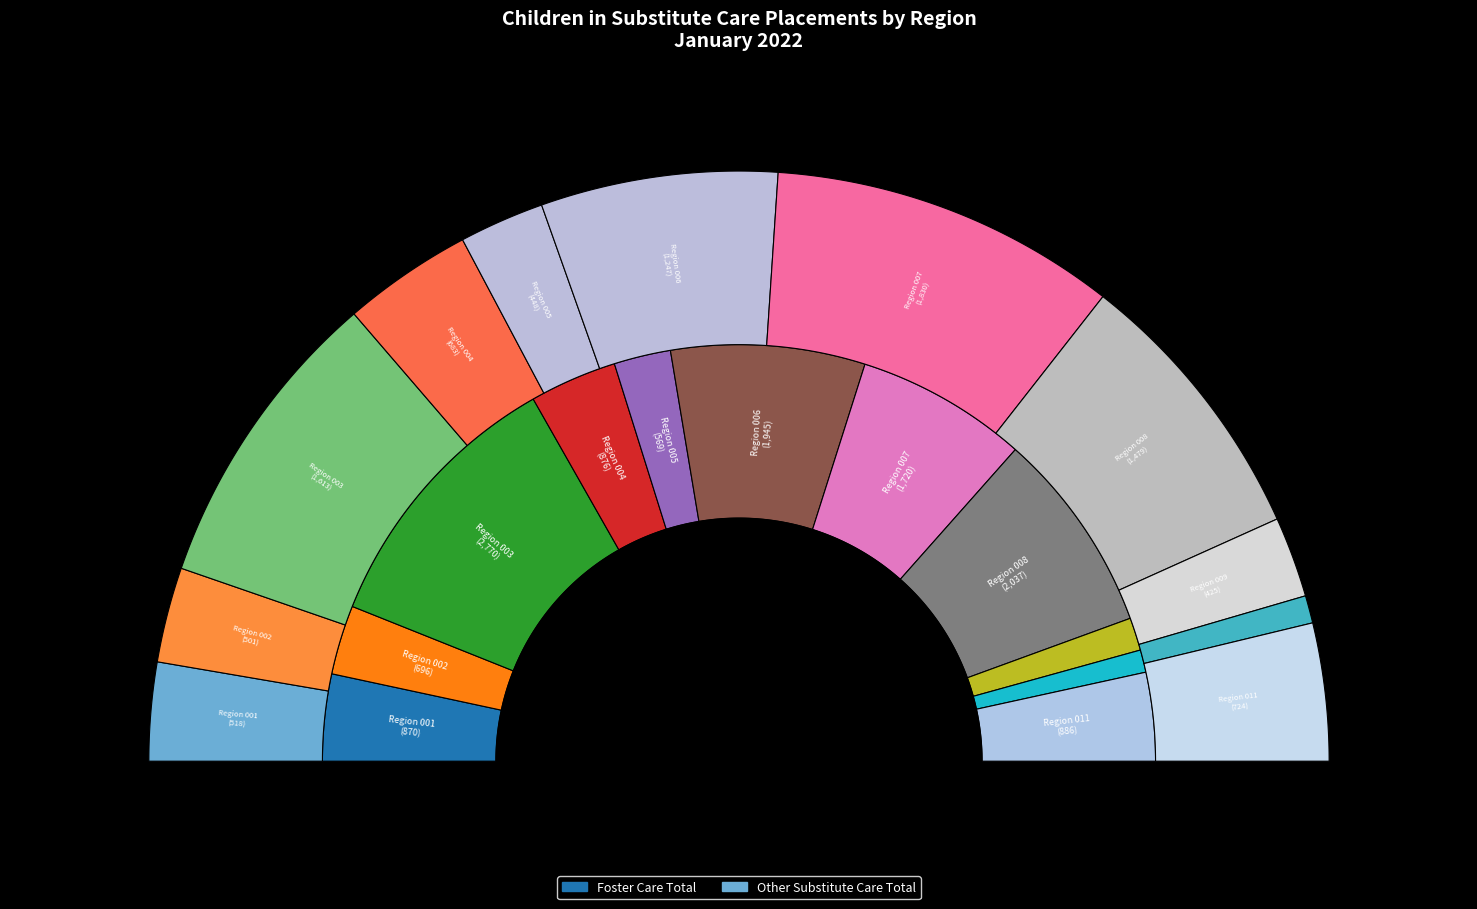

Is it true that Region 001 is 7% of the pie?

True